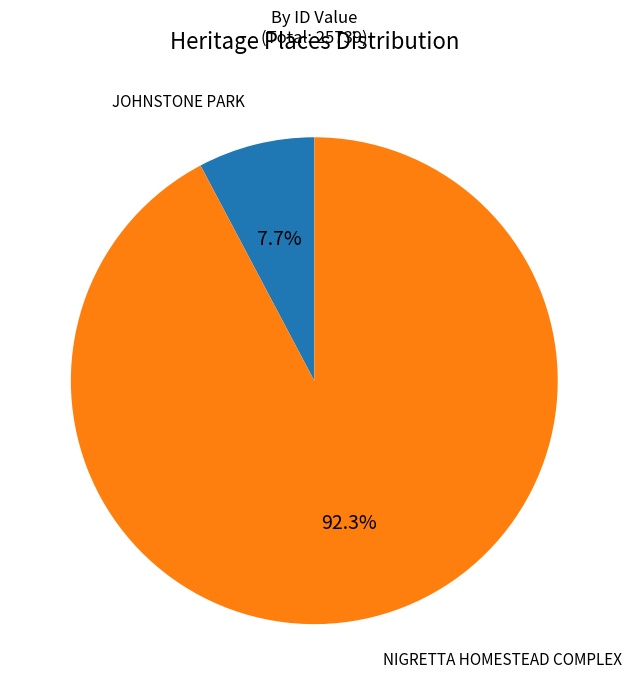

The NIGRETTA HOMESTEAD COMPLEX slice represents 84% of the pie. True or false?

False